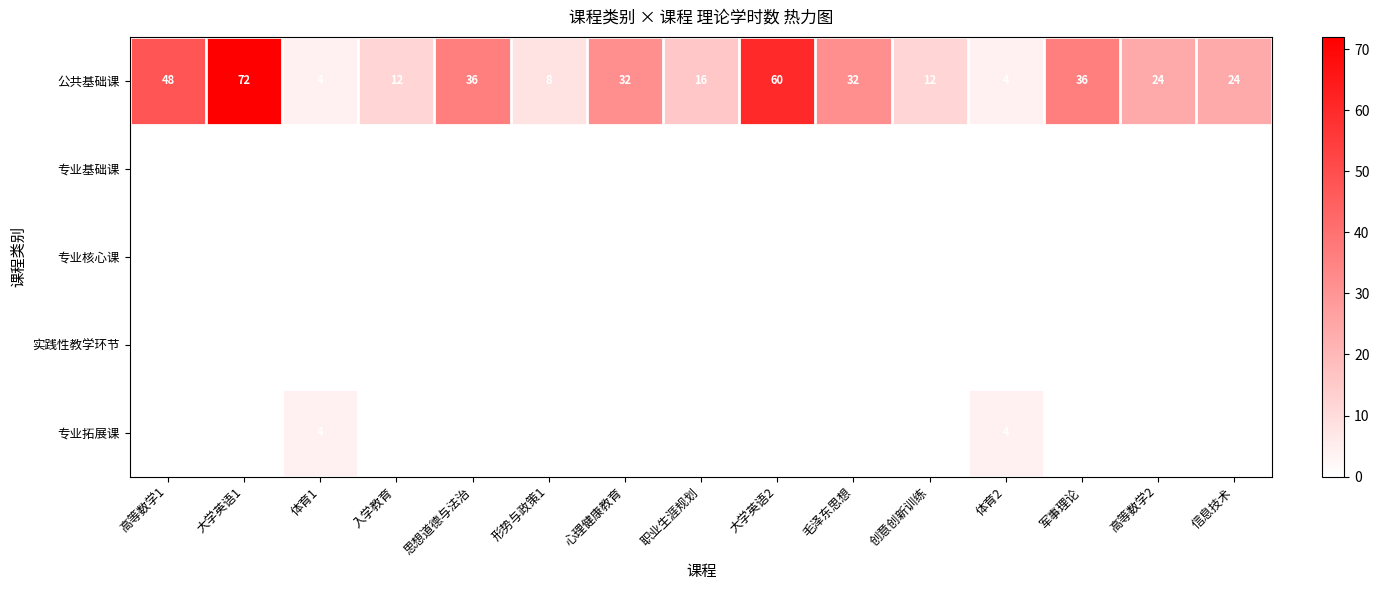

How many distinct data groups are displayed?

5